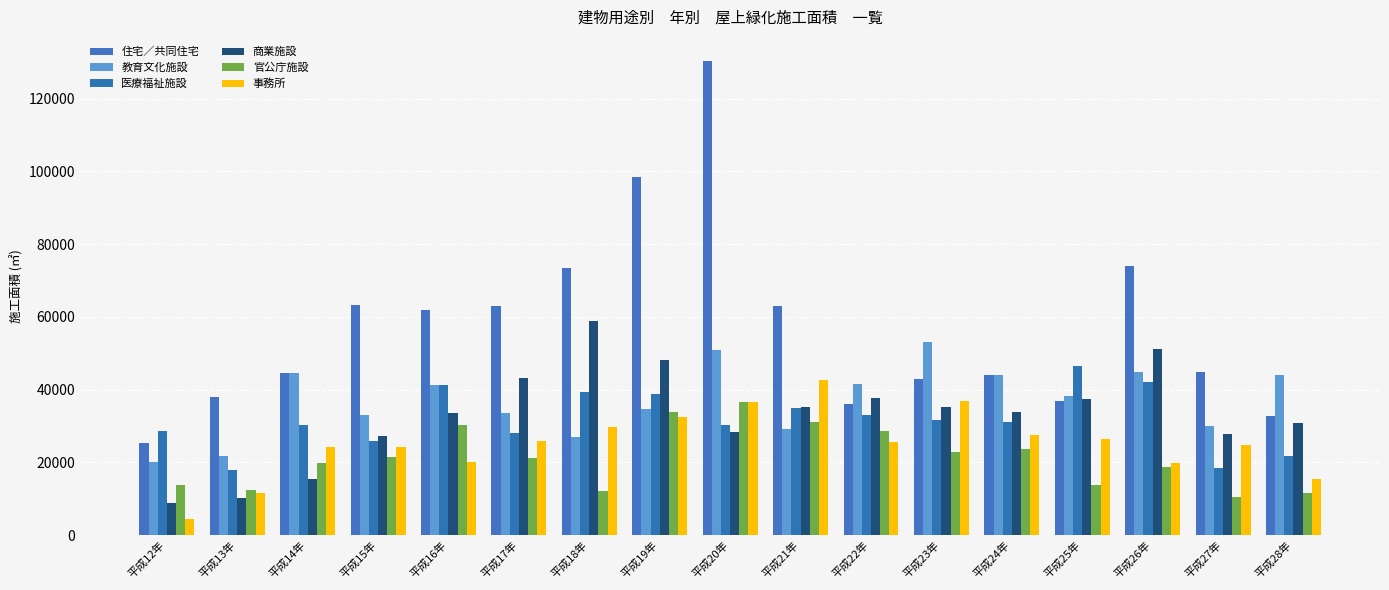

Which has a higher value, 平成17年 or 平成28年?

平成17年